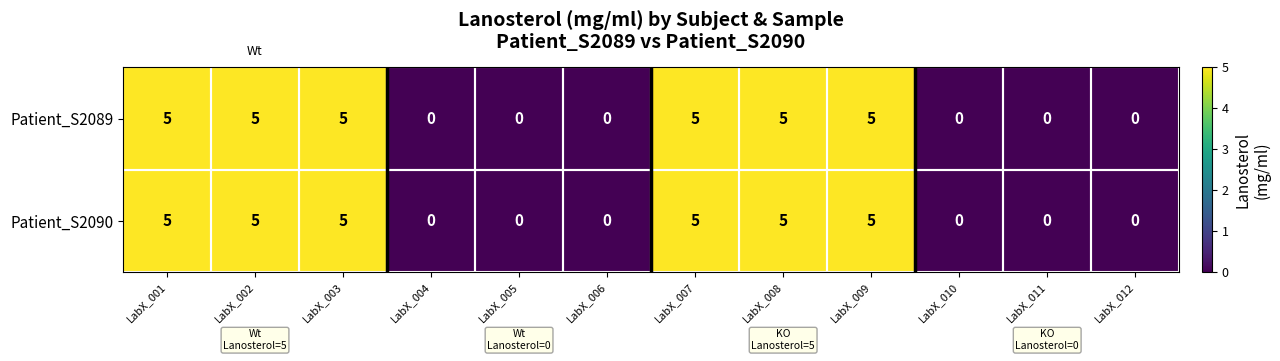

At how many categories does at least one series exceed 4?

6